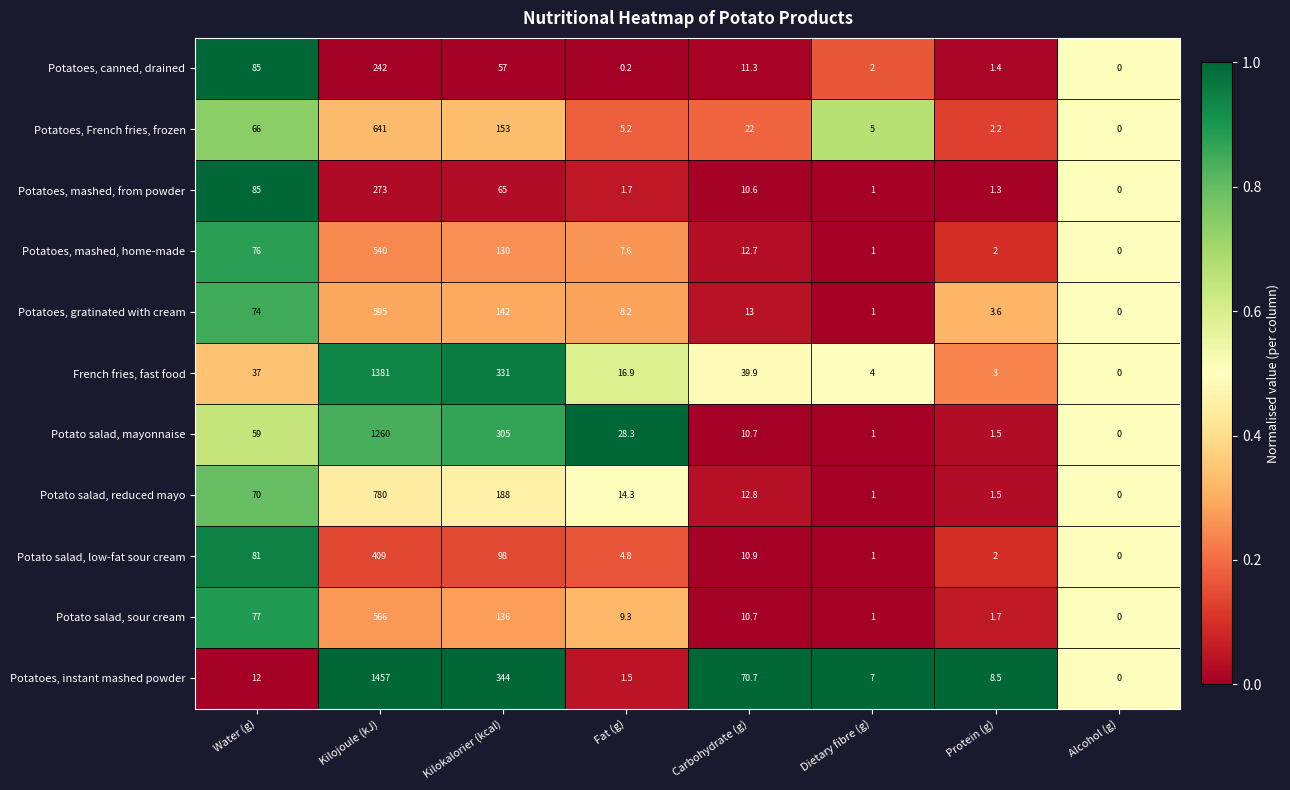

The Potato salad, low-fat sour cream series shows 409.0 at Kilojoule (kJ). True or false?

True